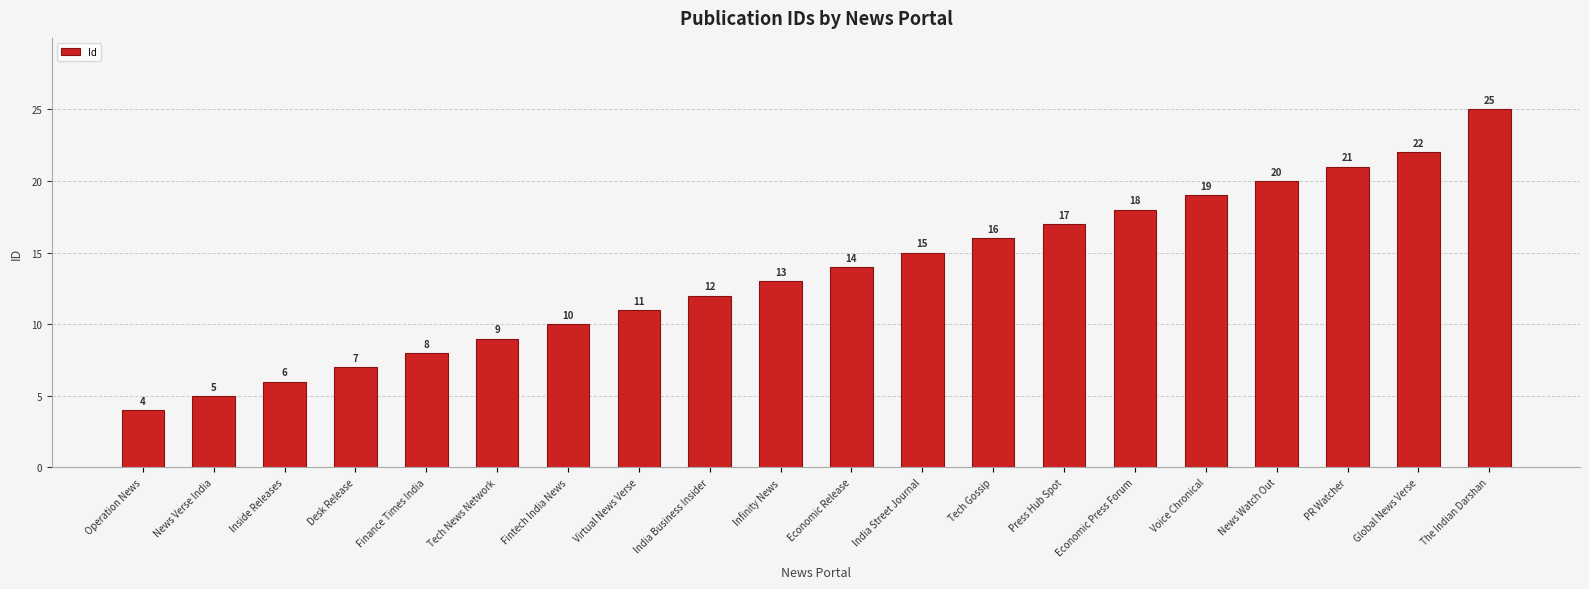

What is the smallest value displayed?

4